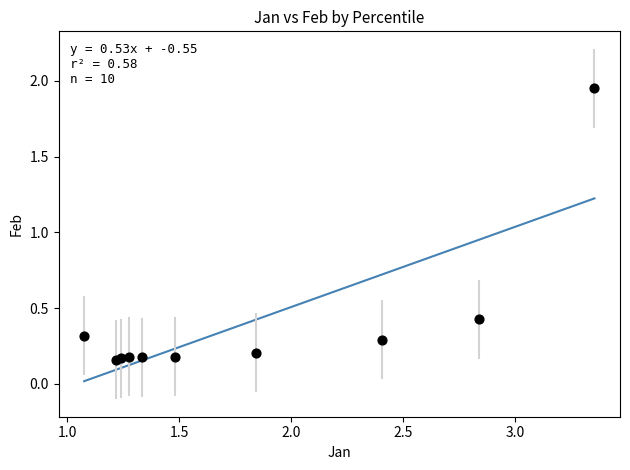

What Y value in the scatter plot is closest to 1?

0.4